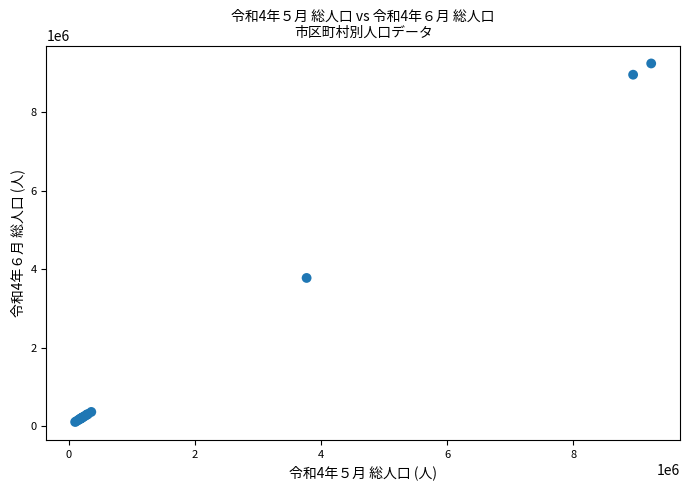

What Y value in the scatter plot is closest to 4671536?

3774369